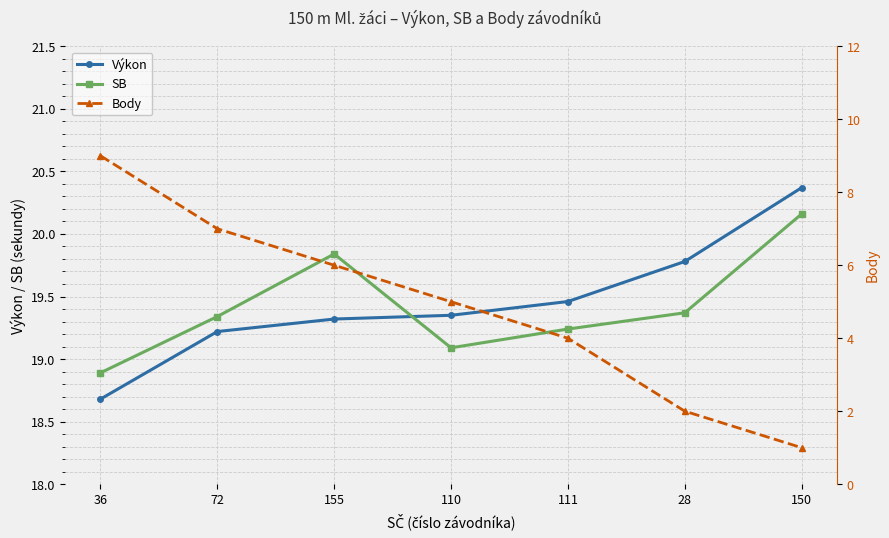

Between 155 and 150, which series saw the biggest shift?

Body